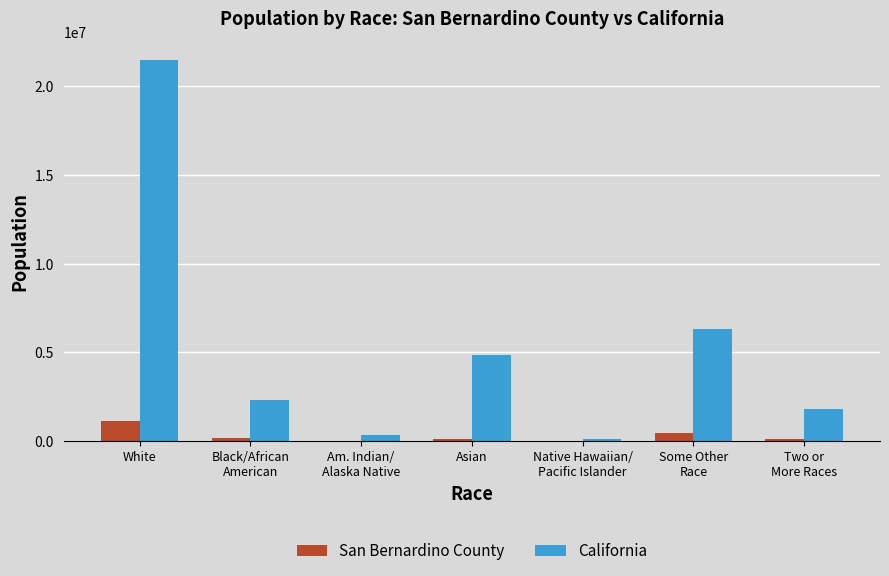

How many data points does each series have?

7